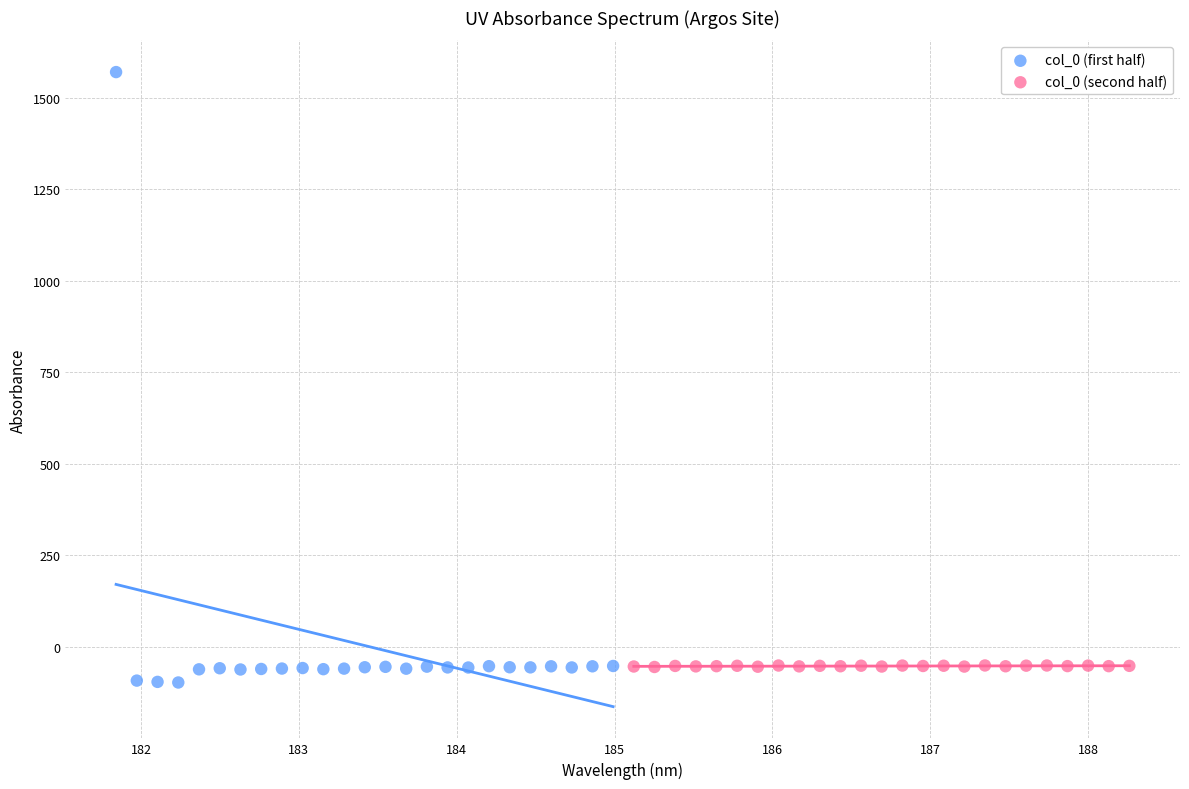

What are all the series names shown in the legend?

col_0 (first half), col_0 (second half)